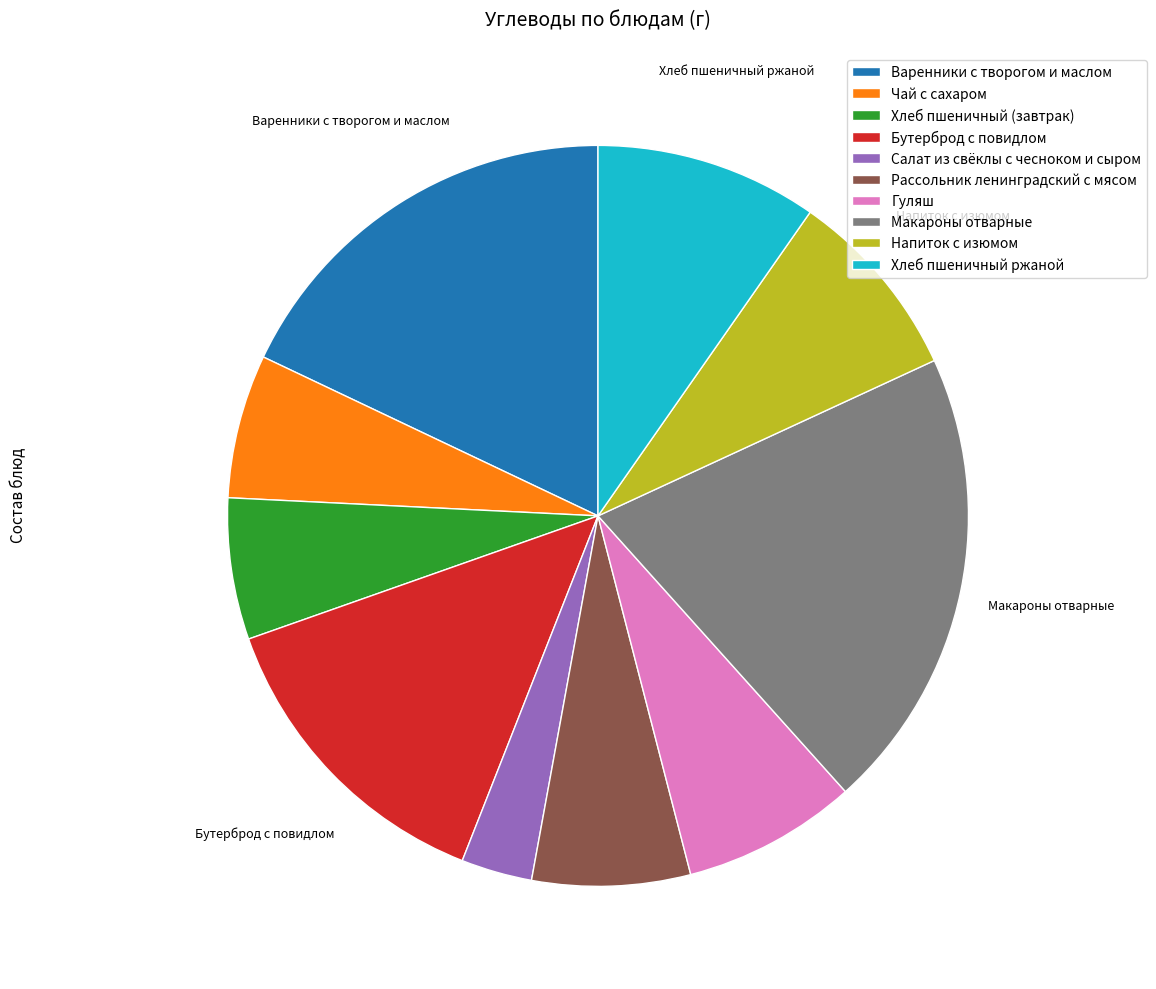

Is there a majority slice in this chart?

No